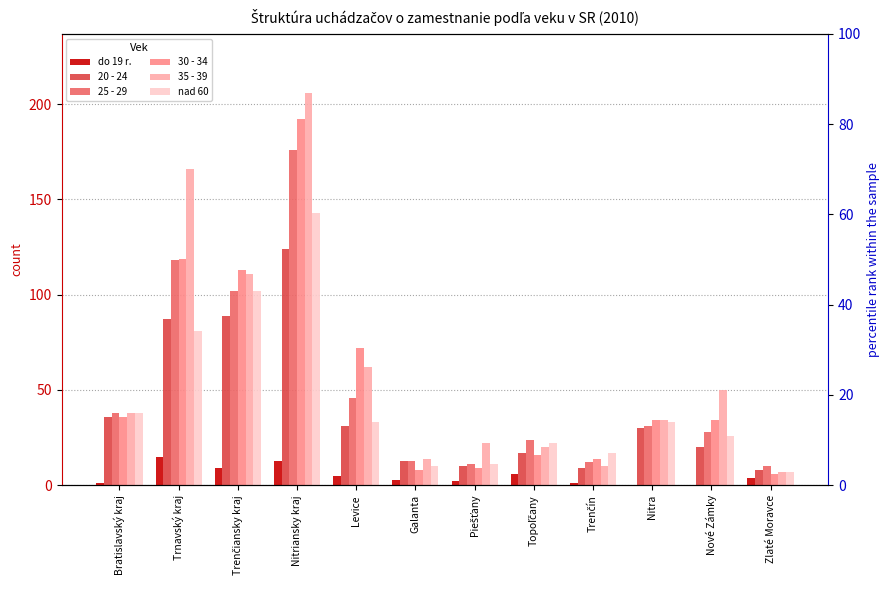

Which category has the highest value across all series?

Nitriansky kraj